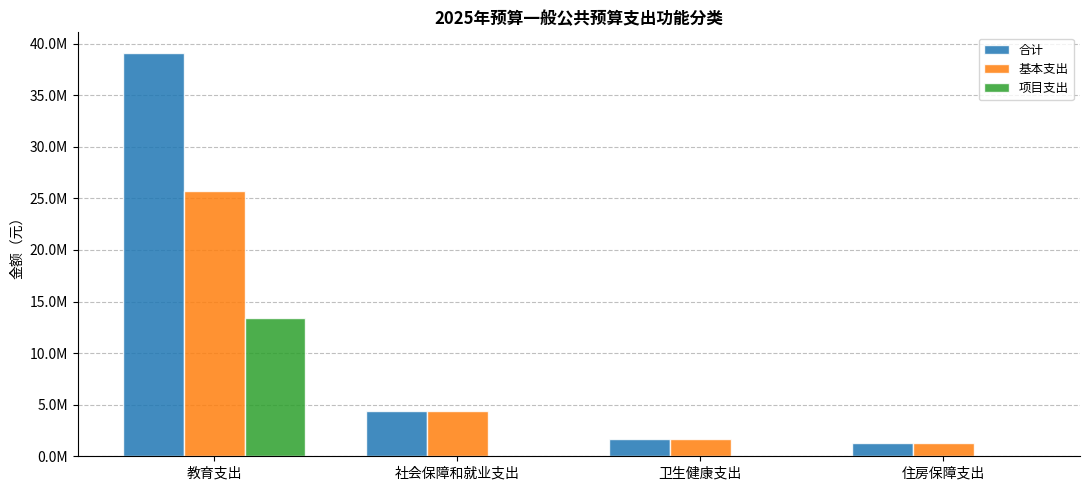

What is the label of the 2nd bar from the left?

社会保障和就业支出